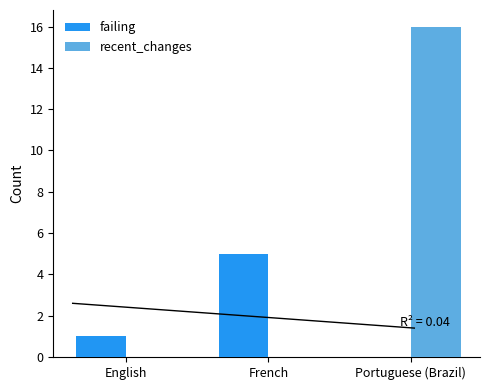

Between French and Portuguese (Brazil), which series saw the biggest shift?

recent_changes